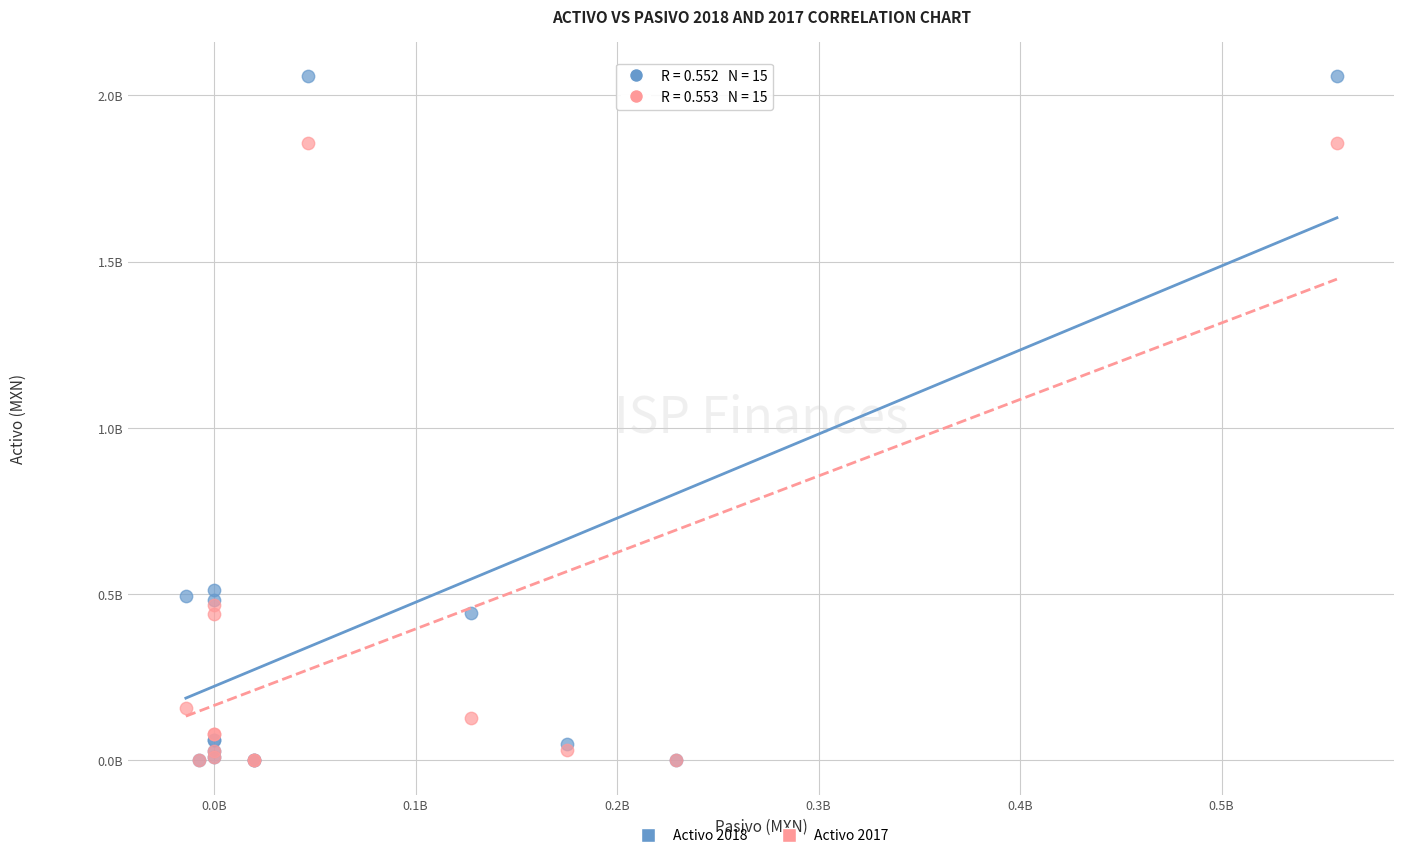

What are all the series names shown in the legend?

Activo 2018, Activo 2017